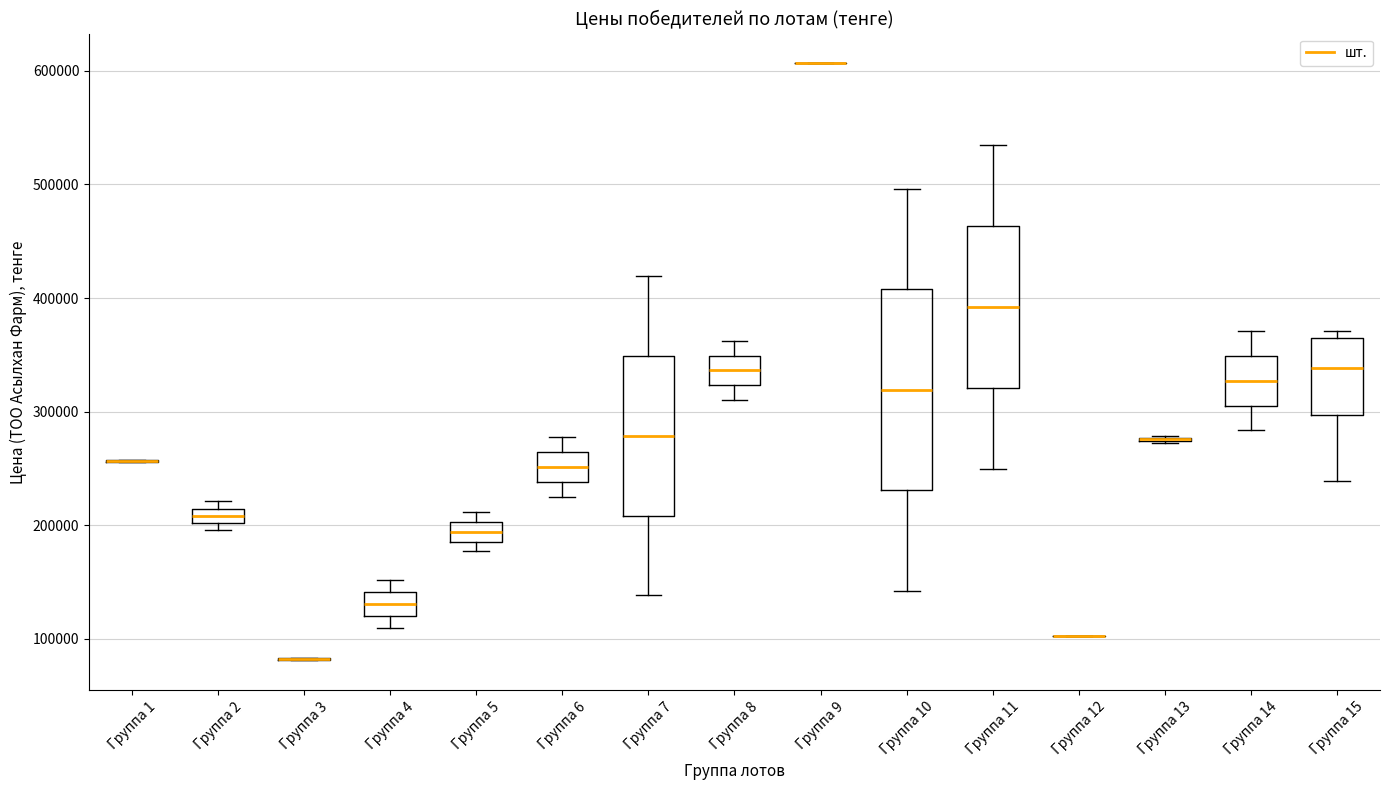

Where is the lower edge of the box for Группа 5 on the y-axis? The values are not printed on the chart, so give them approximately, as read against the axis.

190000